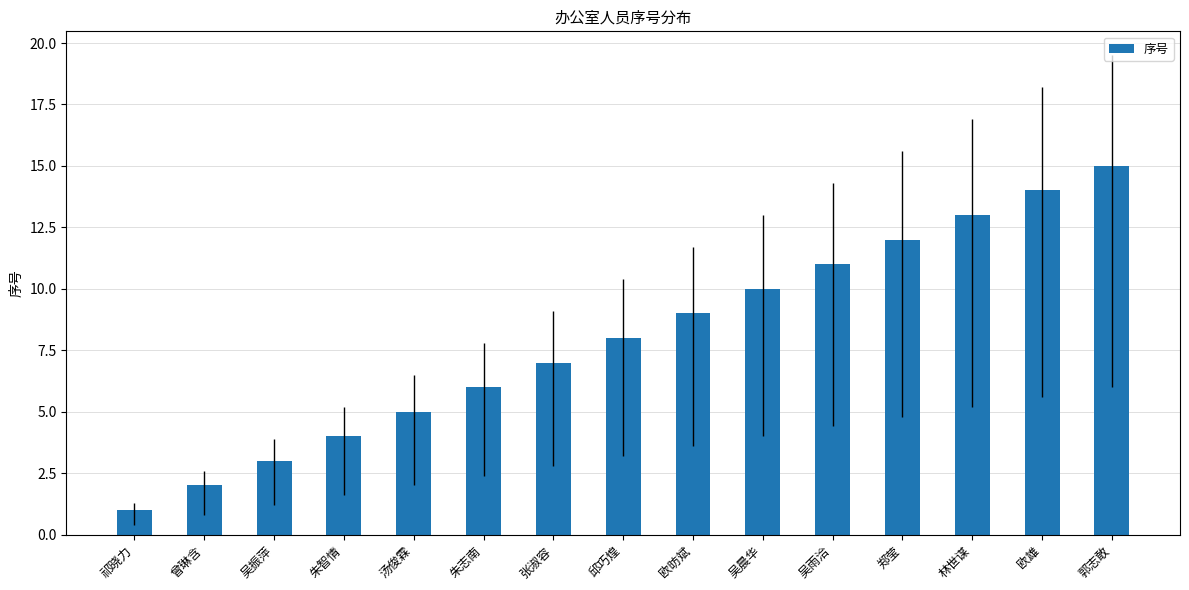

How many data points are less than 8?

7